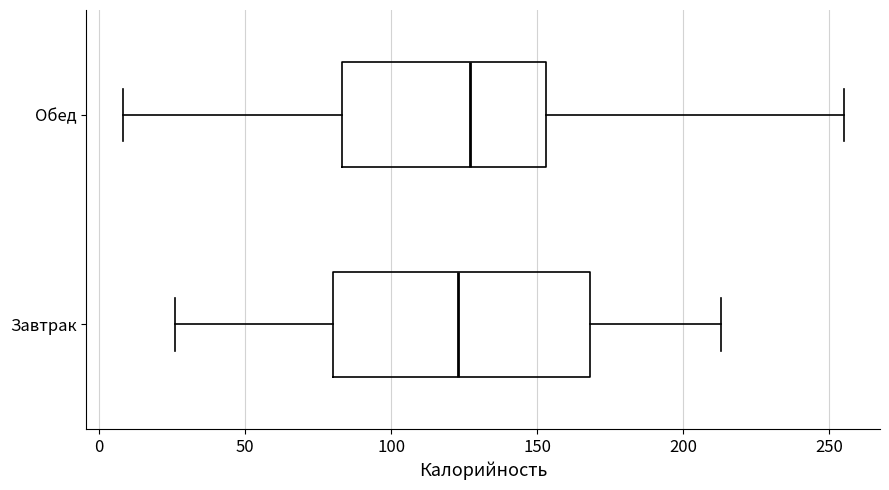

Comparing the boxes themselves (not the whiskers), which one is the widest?

Завтрак